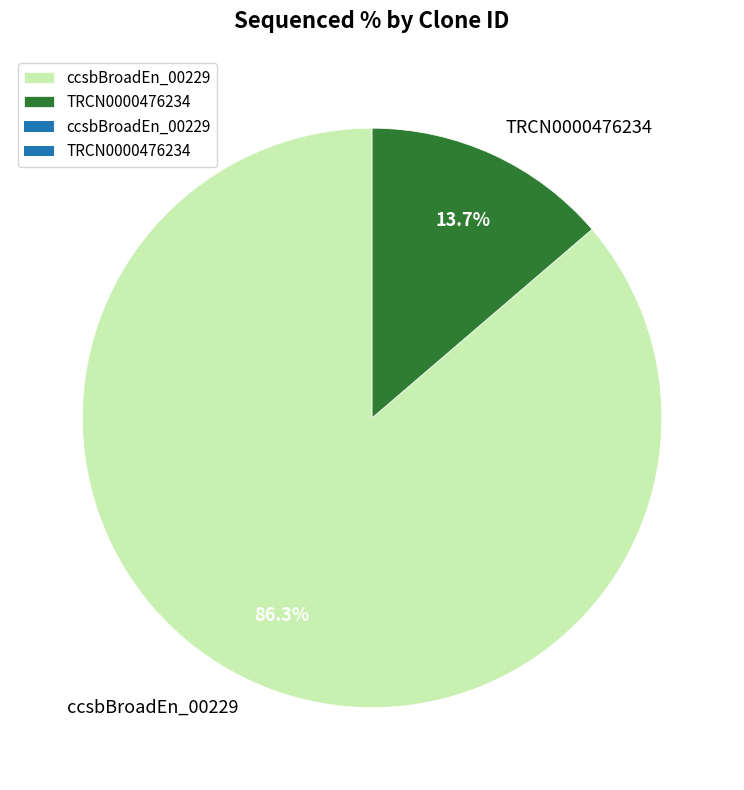

What is the ratio of the value at TRCN0000476234 to the value at ccsbBroadEn_00229?

0.2